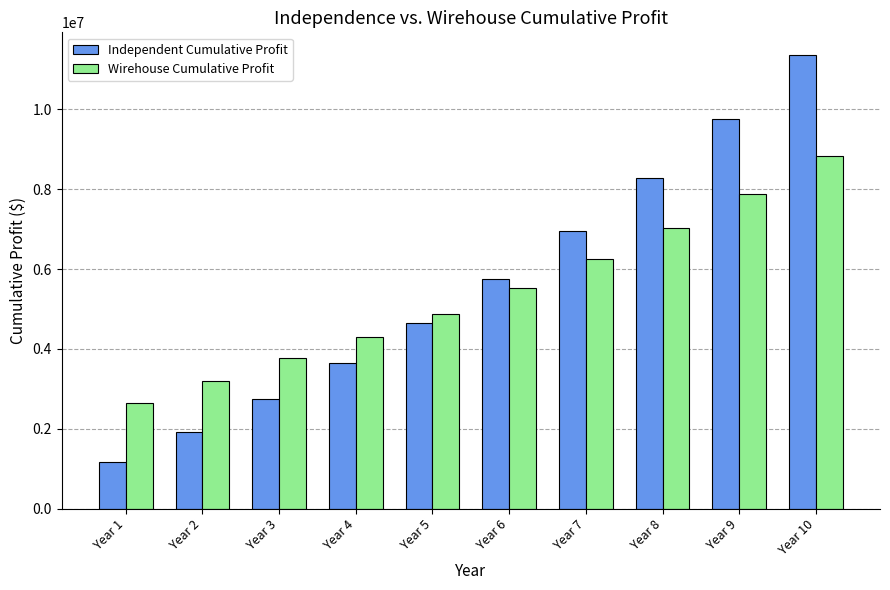

At which label does Wirehouse Cumulative Profit reach its peak?

Year 10